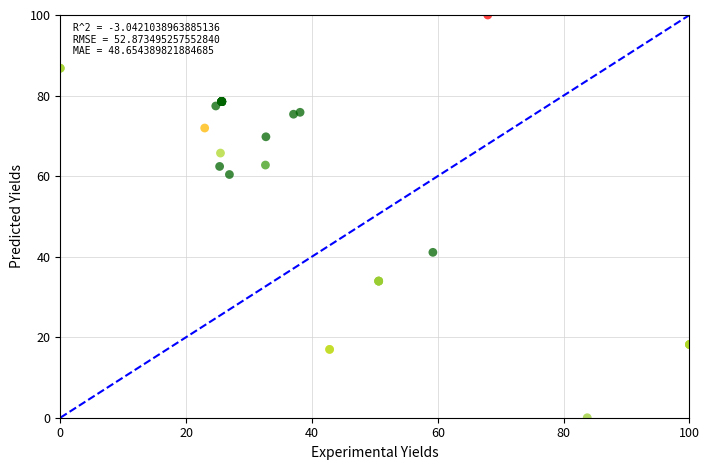

What Y value in the scatter plot is closest to 50?

41.1